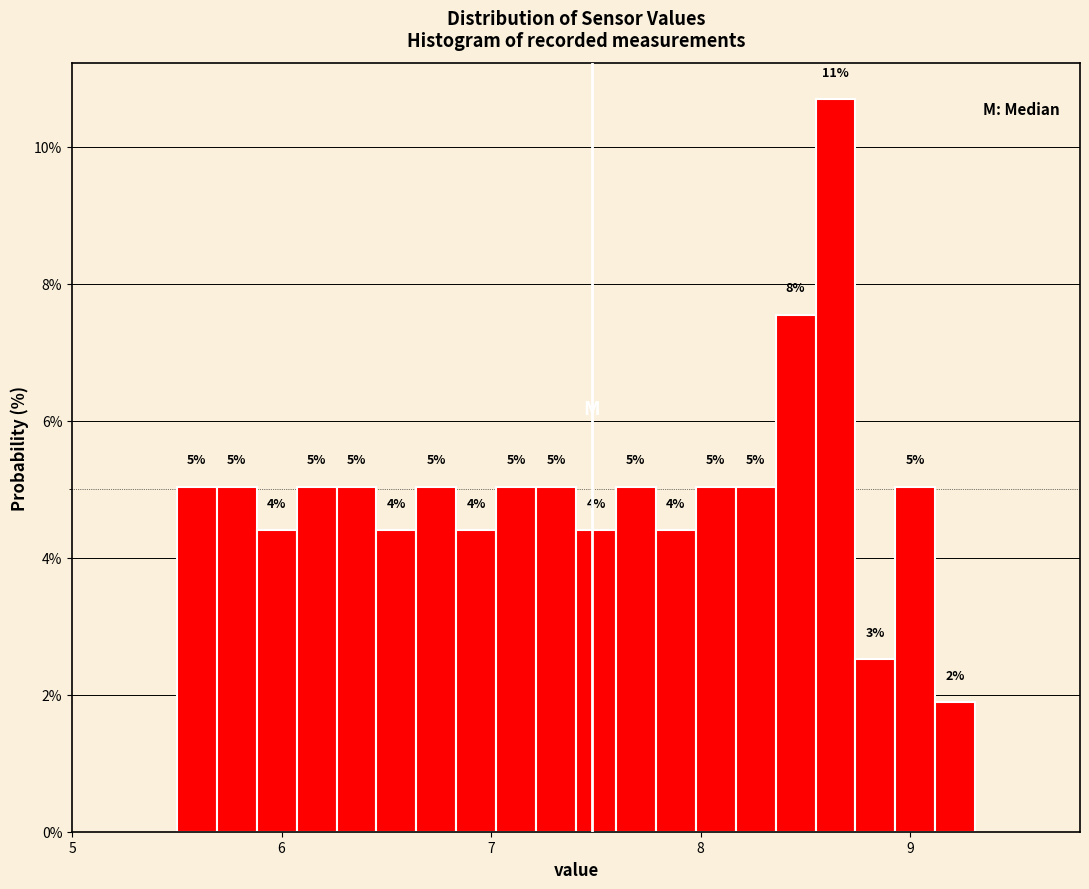

Around what value on the x-axis is the tallest bar? Give the approximate position of its centre, as read against the axis.

8.6